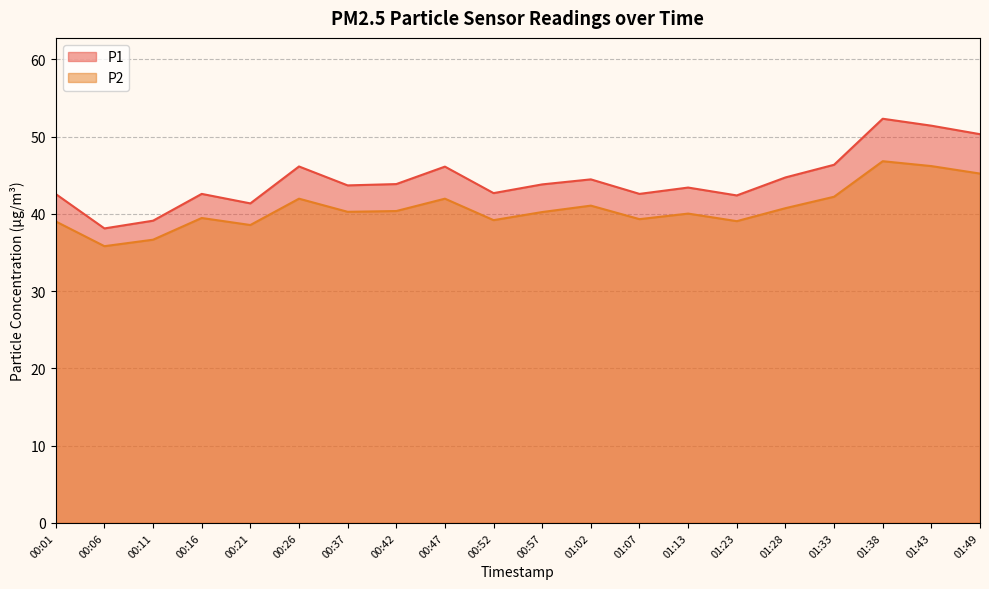

Is it true that P1 equals 20.5 at 00:47?

False